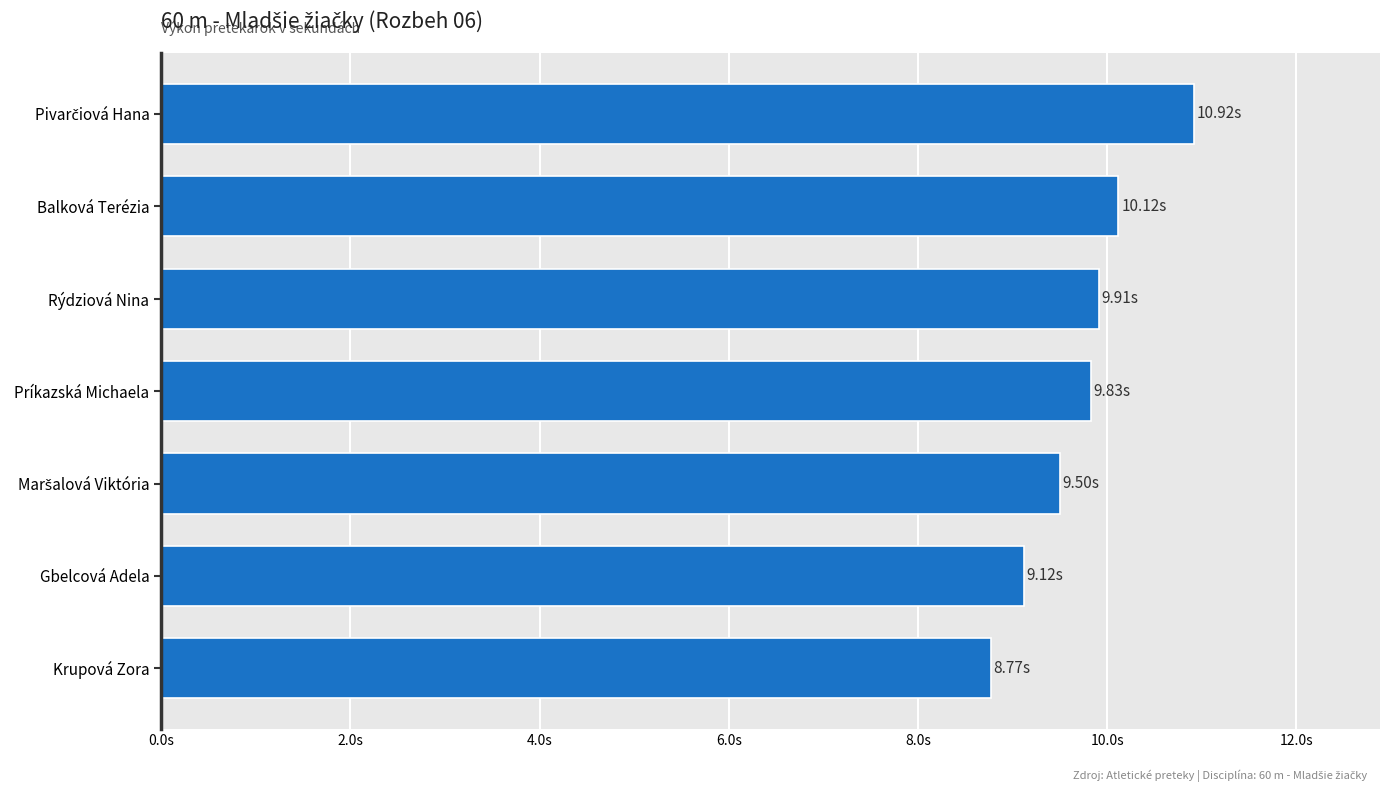

Does the chart contain stacked bars?

No